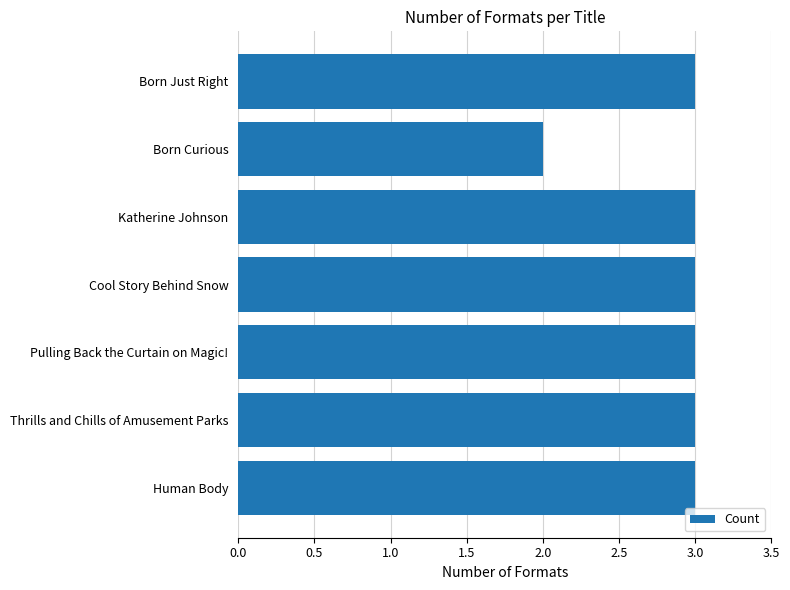

Is it true that the value at Human Body is 3?

True